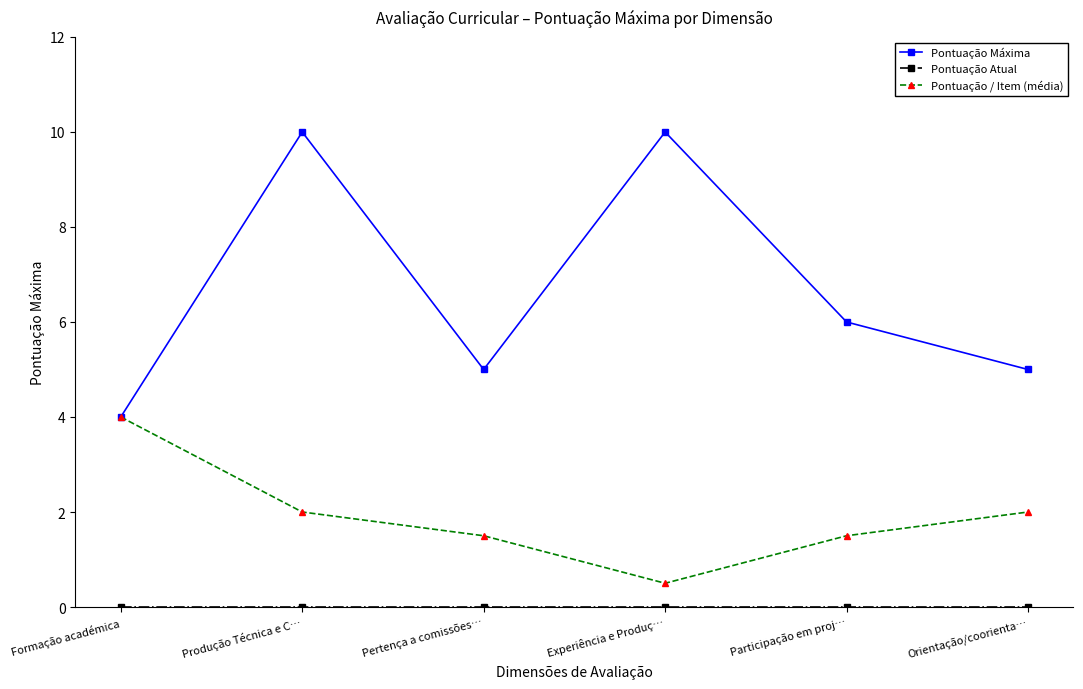

What position from the right is Participação em proj…?

2